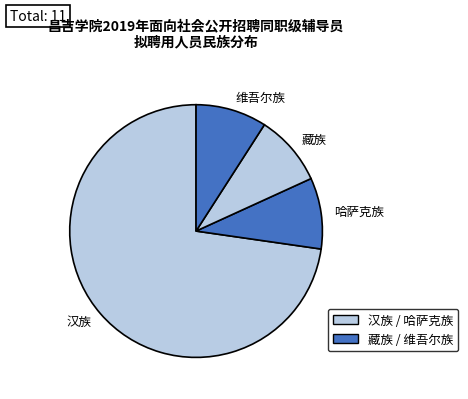

The 维吾尔族 slice represents 1% of the pie. True or false?

False